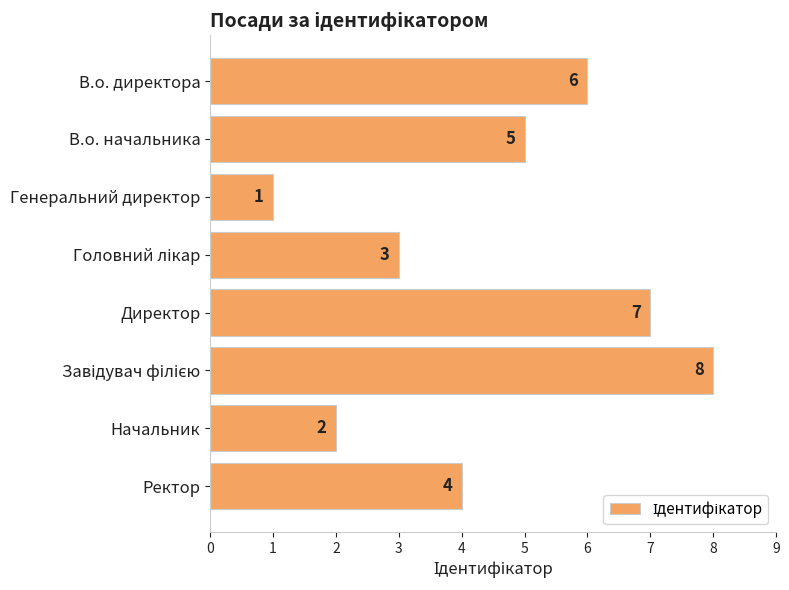

At which label is the value closest to 4?

Ректор